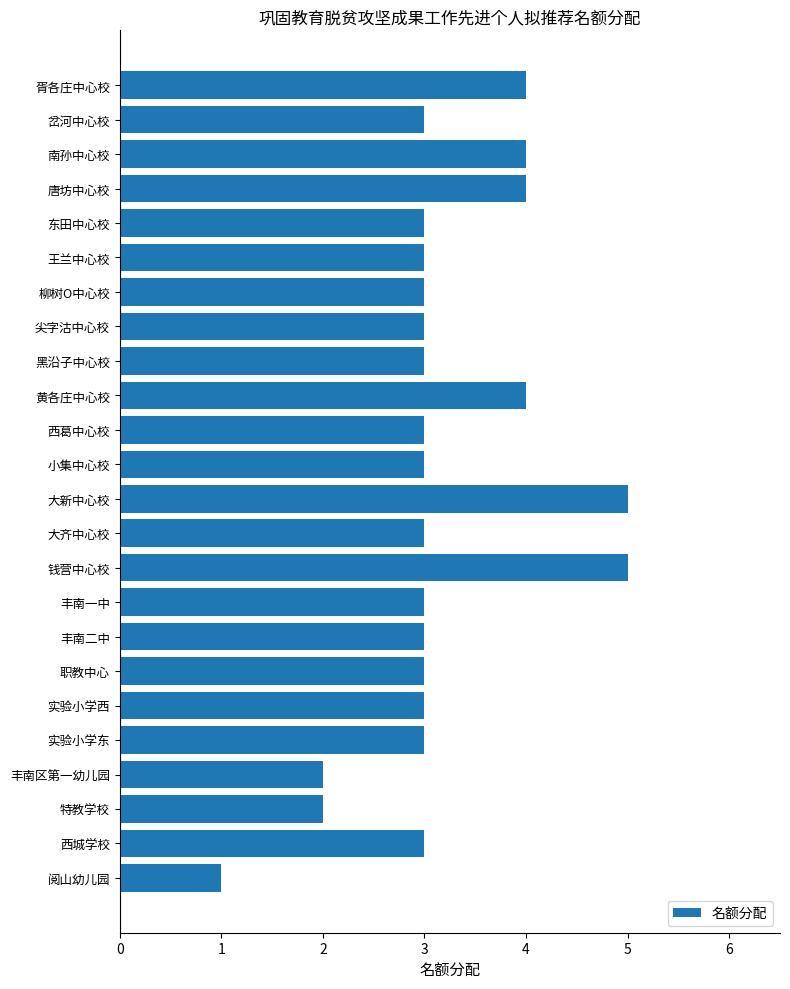

What is the label of the 20th bar from the top?

实验小学东